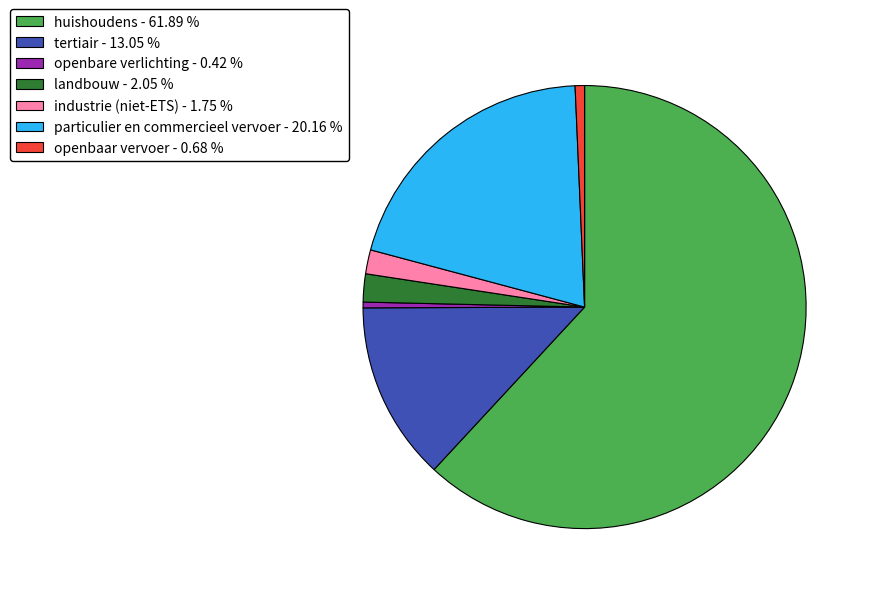

Which has a higher value, huishoudens - 61.89 % or particulier en commercieel vervoer - 20.16 %?

huishoudens - 61.89 %